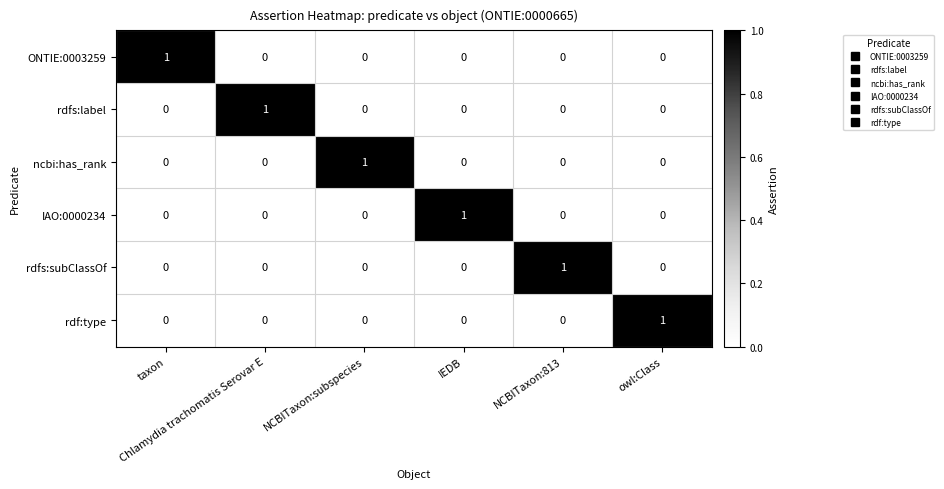

How many values in the IAO:0000234 series exceed 0?

1